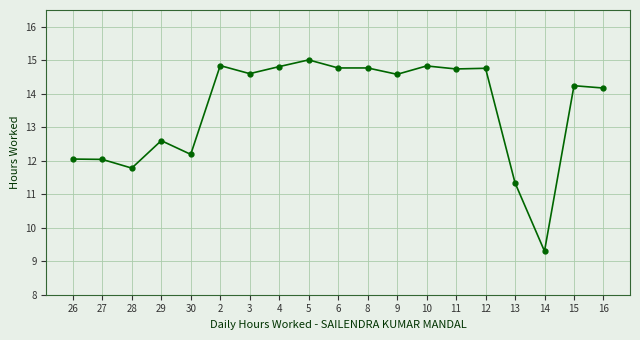

Which label corresponds to the smallest value in the chart?

14